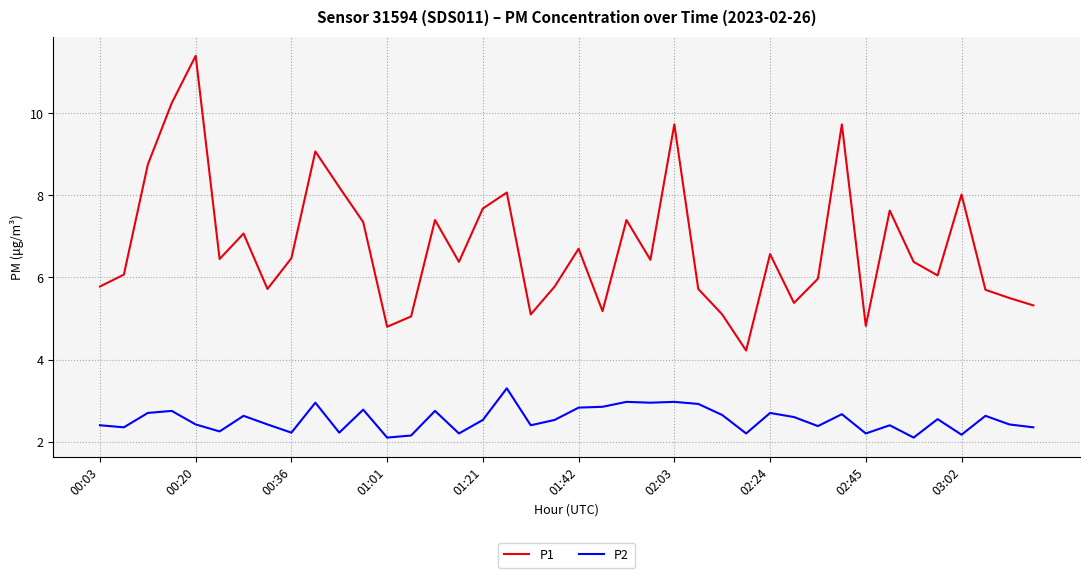

True or false: P1 and P2 cross at least once.

False